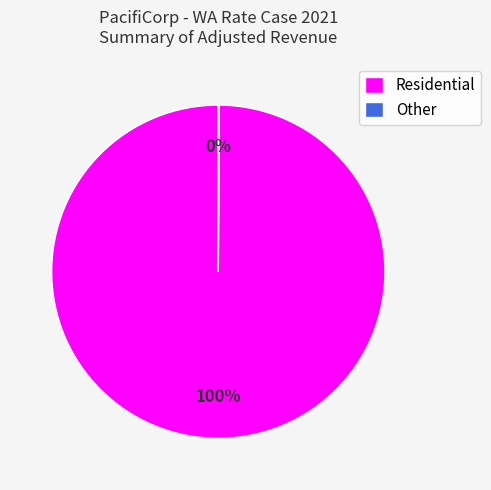

True or false: Residential accounts for 100% of the total.

True